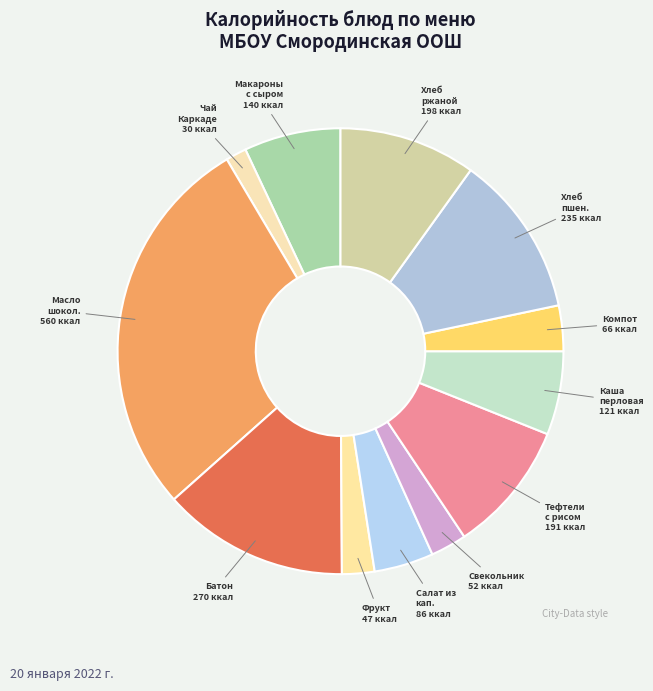

How many slices are in this pie chart?

12